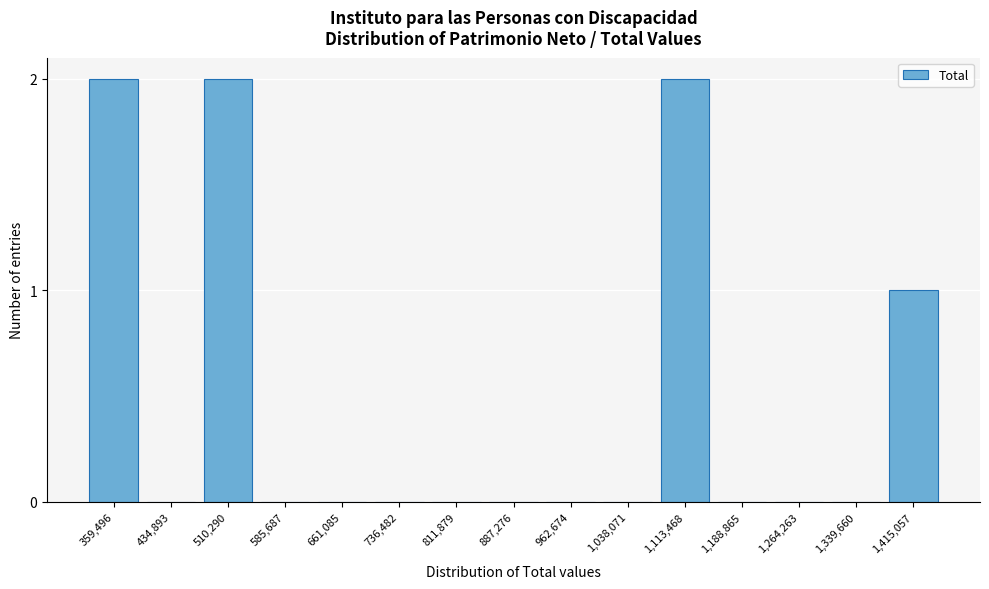

Reading right to left, what are all the values shown in this chart?

1,415,057=1	1,339,660=0	1,264,263=0	1,188,865=0	1,113,468=2	1,038,071=0	962,674=0	887,276=0	811,879=0	736,482=0	661,085=0	585,687=0	510,290=2	434,893=0	359,496=2